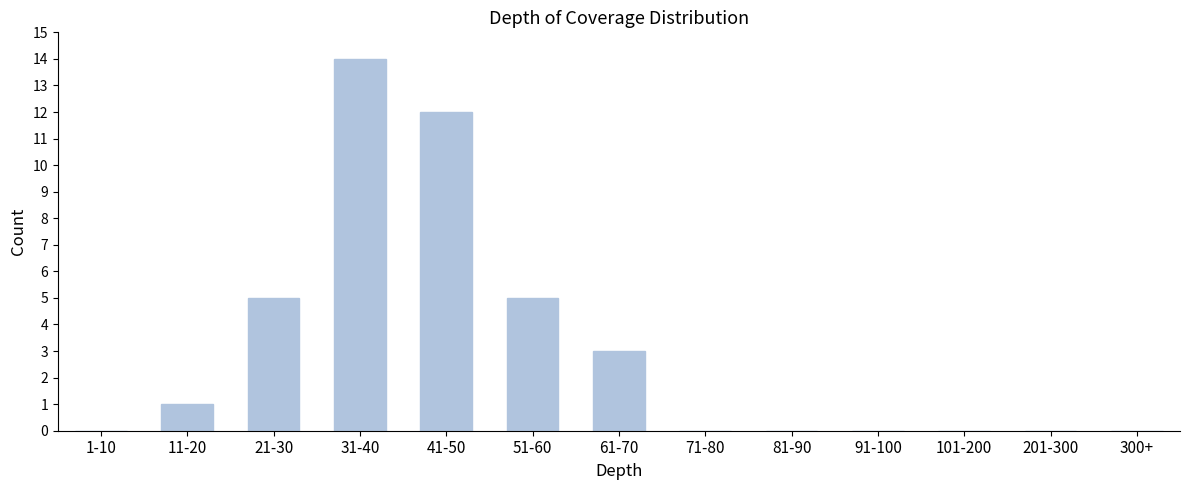

Reading left to right, what are all the values shown in this chart?

1-10=0	11-20=1	21-30=5	31-40=14	41-50=12	51-60=5	61-70=3	71-80=0	81-90=0	91-100=0	101-200=0	201-300=0	300+=0